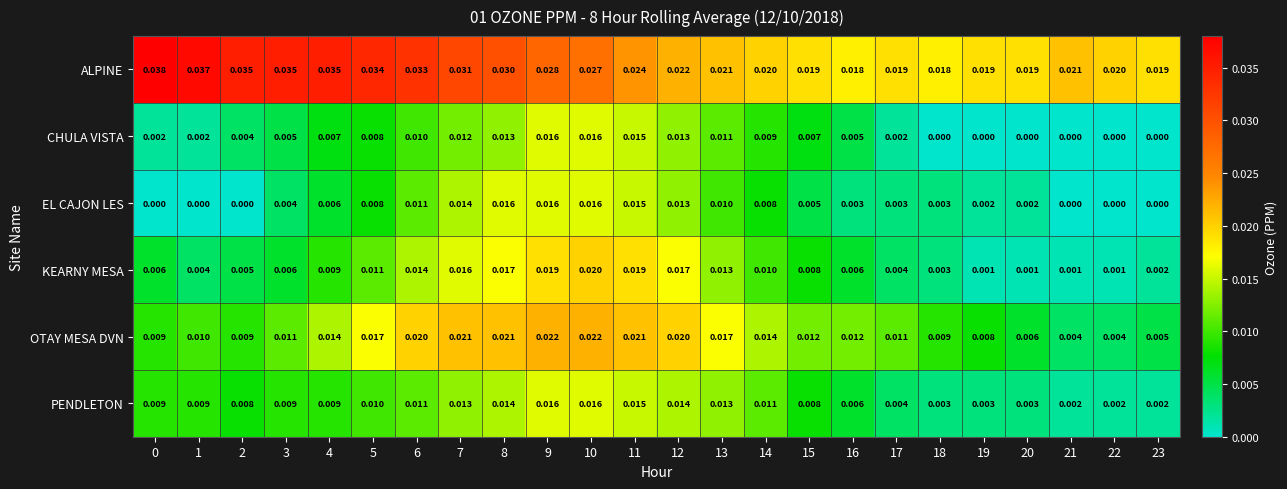

Which series has the largest total across all categories?

ALPINE